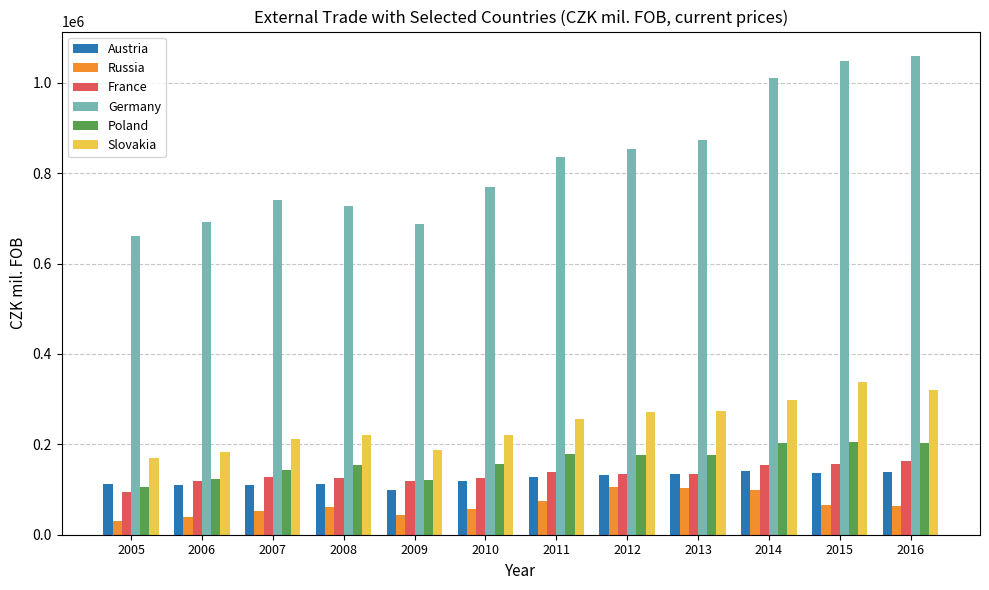

What is the spread (max minus min) of values at 2008?

666339